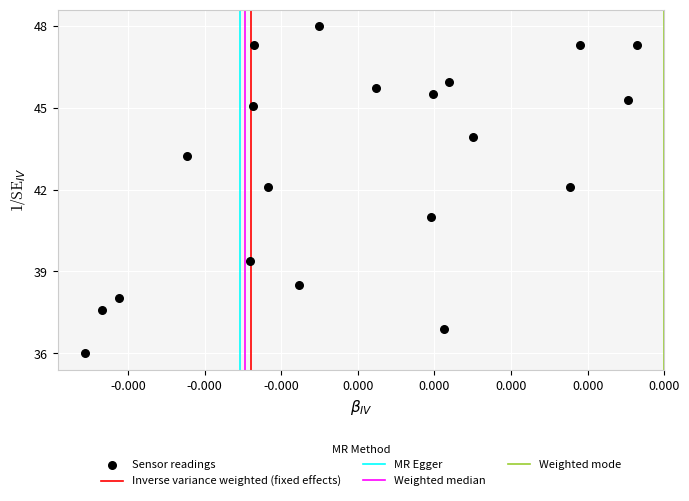

What is the range of Y values (max minus min)?

12.0